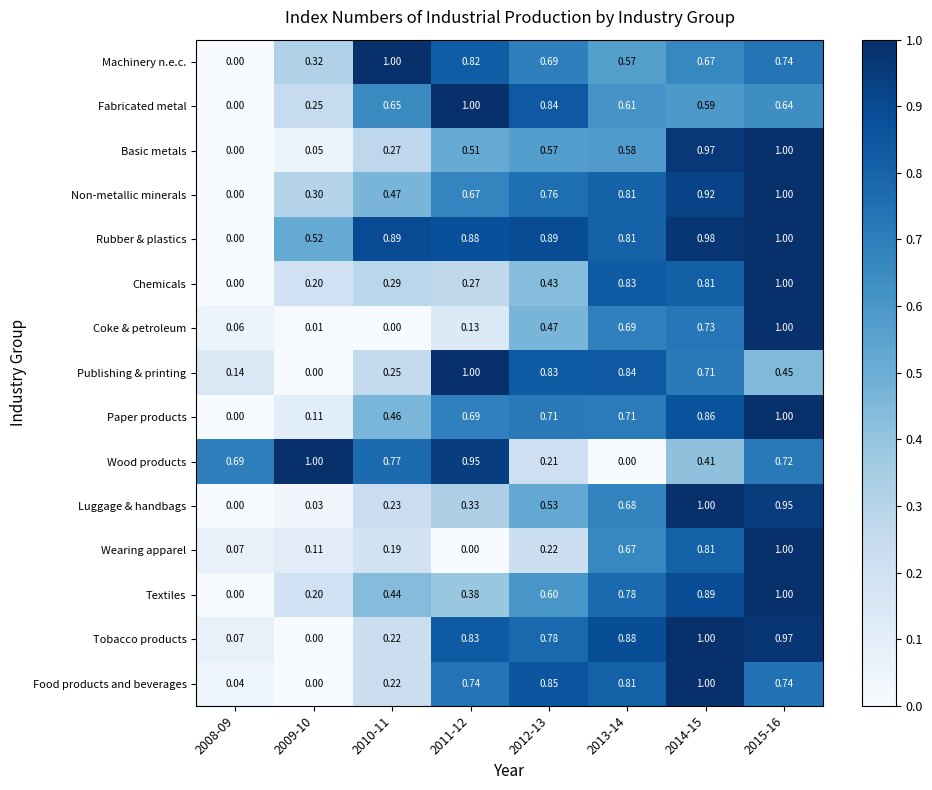

Which series has the largest total across all categories?

Rubber & plastics